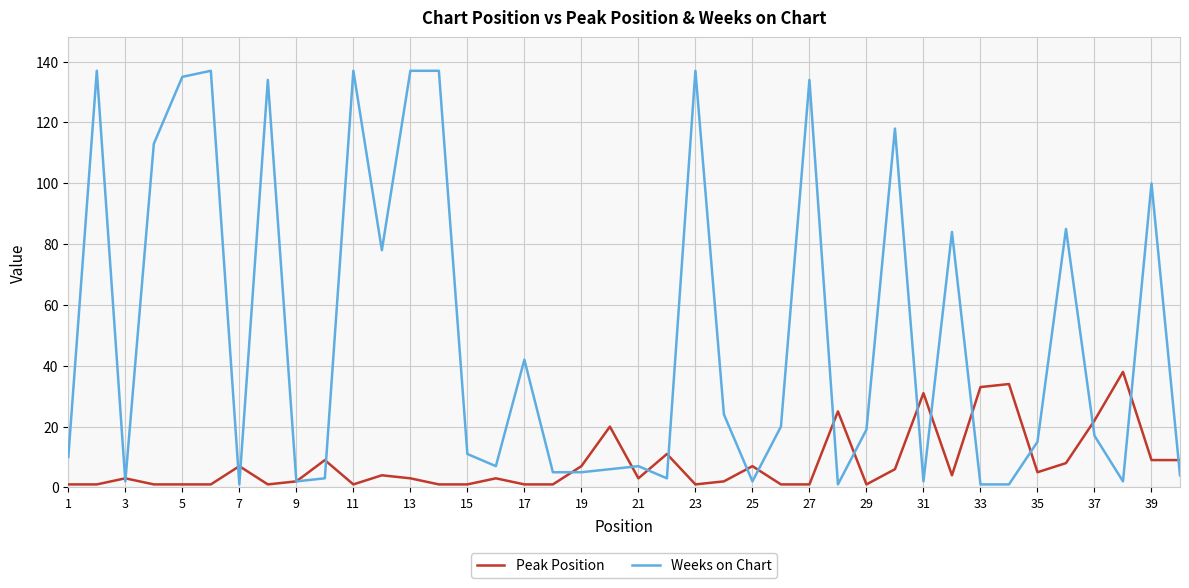

What is the maximum value for Weeks on Chart?

137